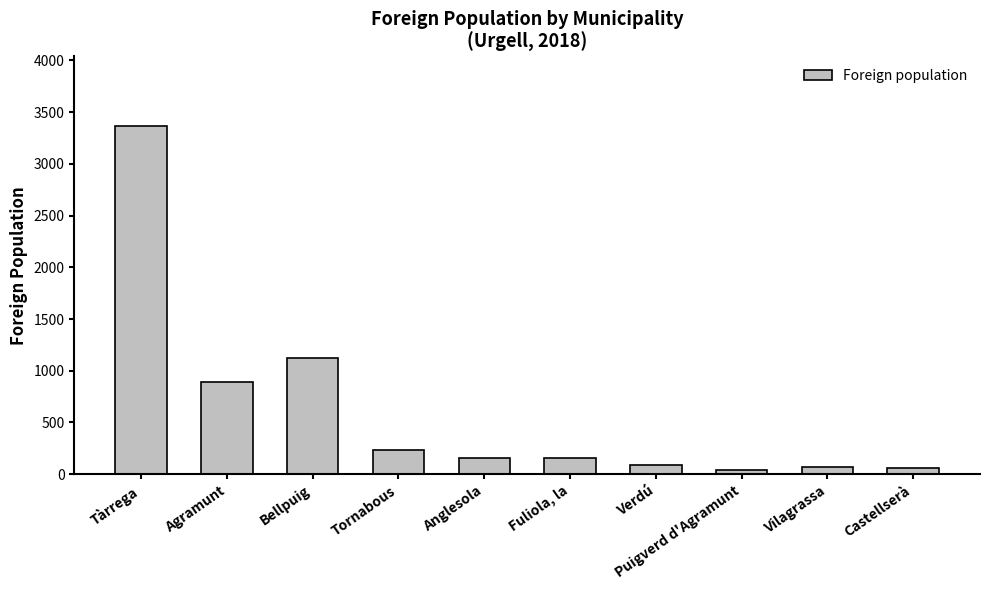

What is the label of the 4th bar from the right?

Verdú